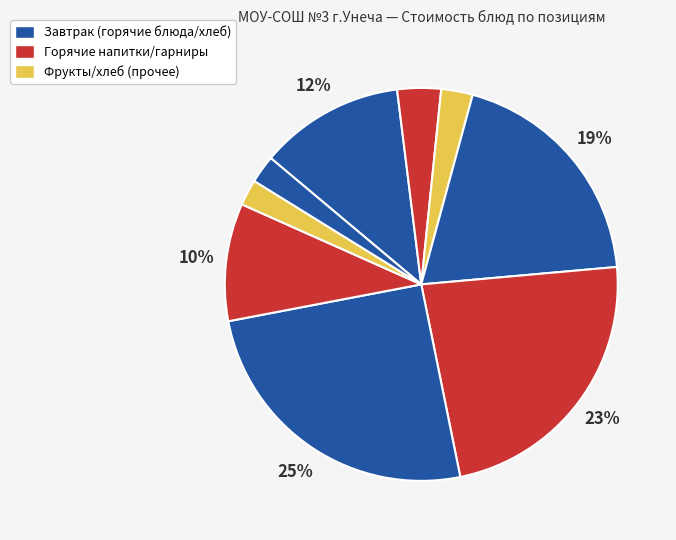

How many slices are in this pie chart?

9